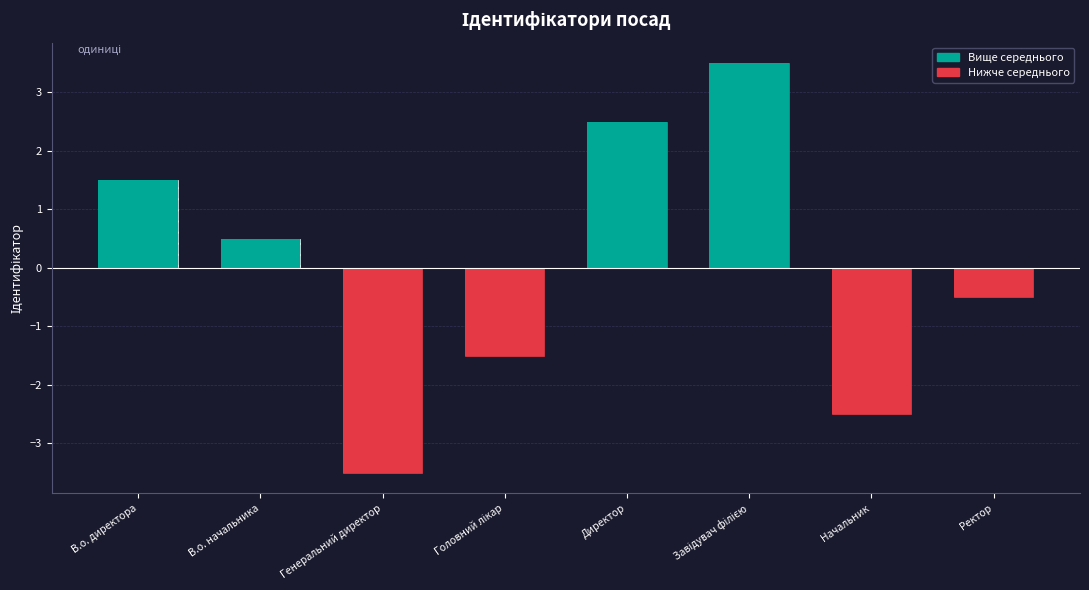

Between В.о. директора and Ректор, which is larger?

В.о. директора